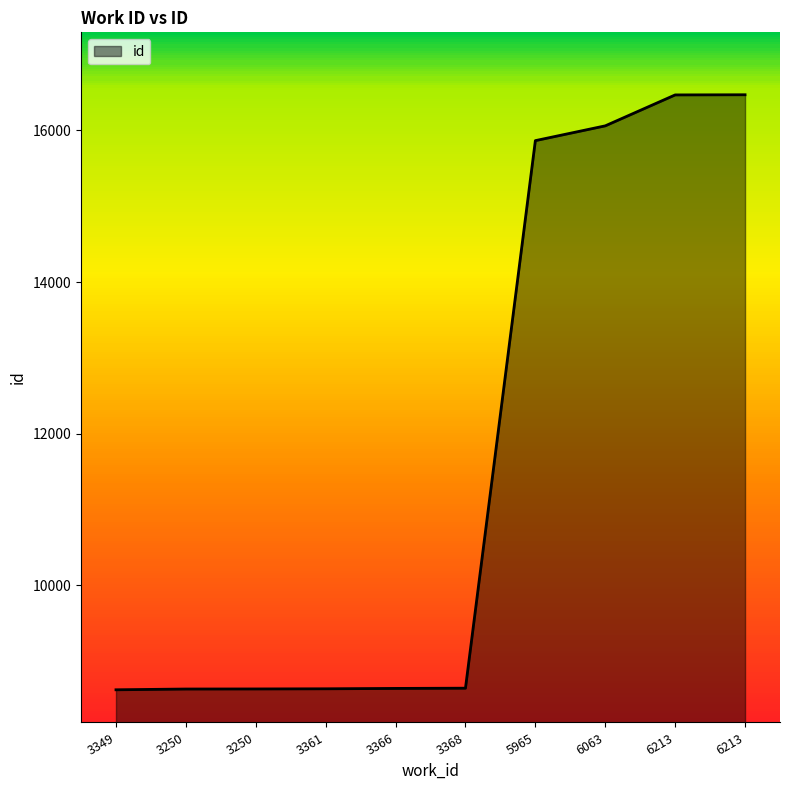

True or false: the data has more than 1 interior local peaks.

False